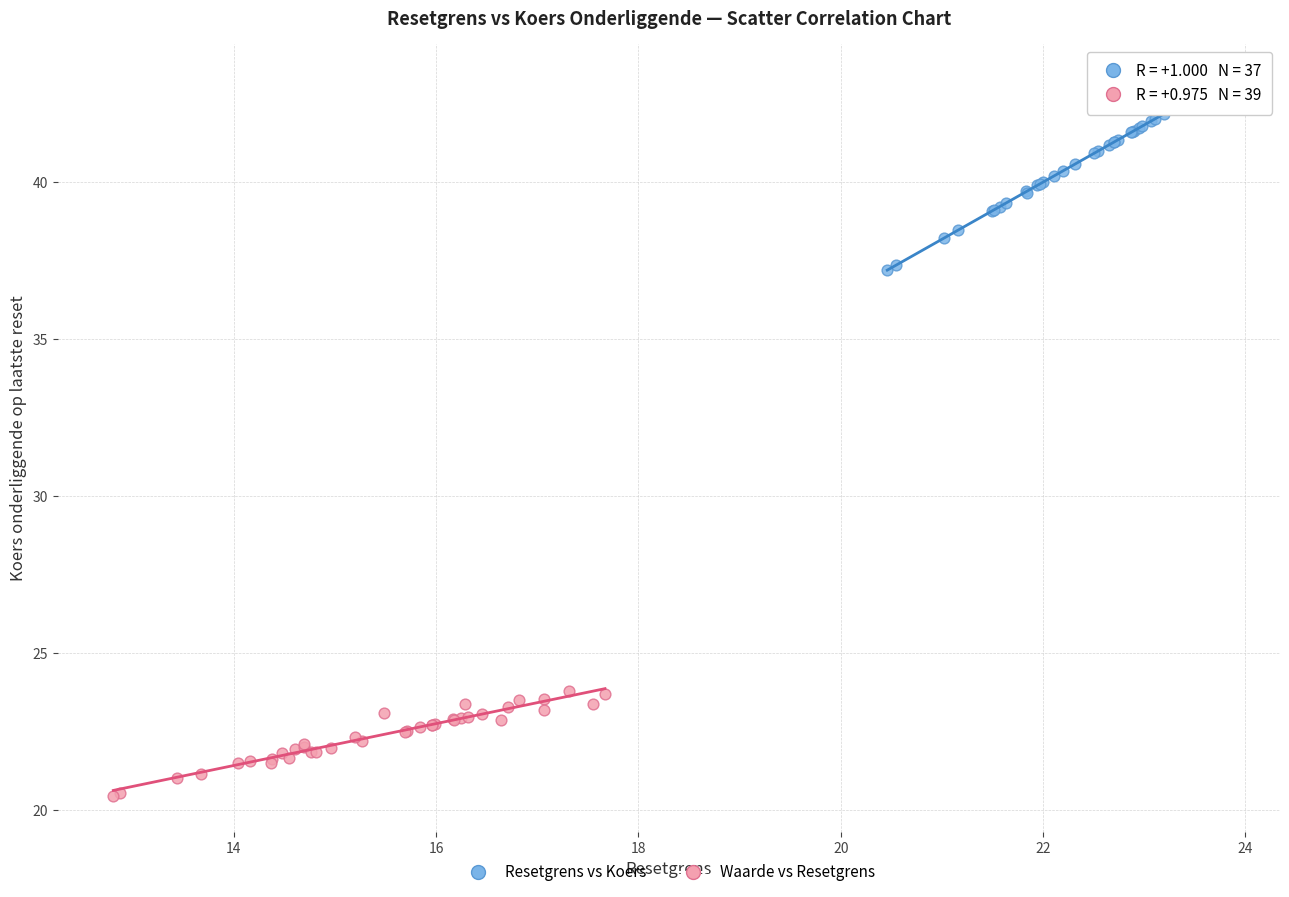

Which series has the largest Y range (max minus min)?

Resetgrens vs Koers